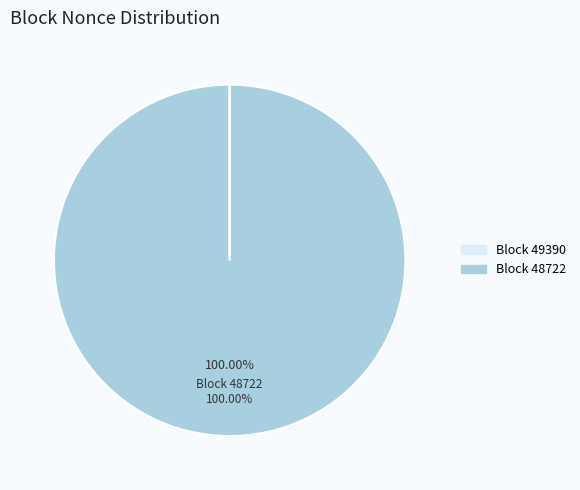

Is there a majority slice in this chart?

Yes